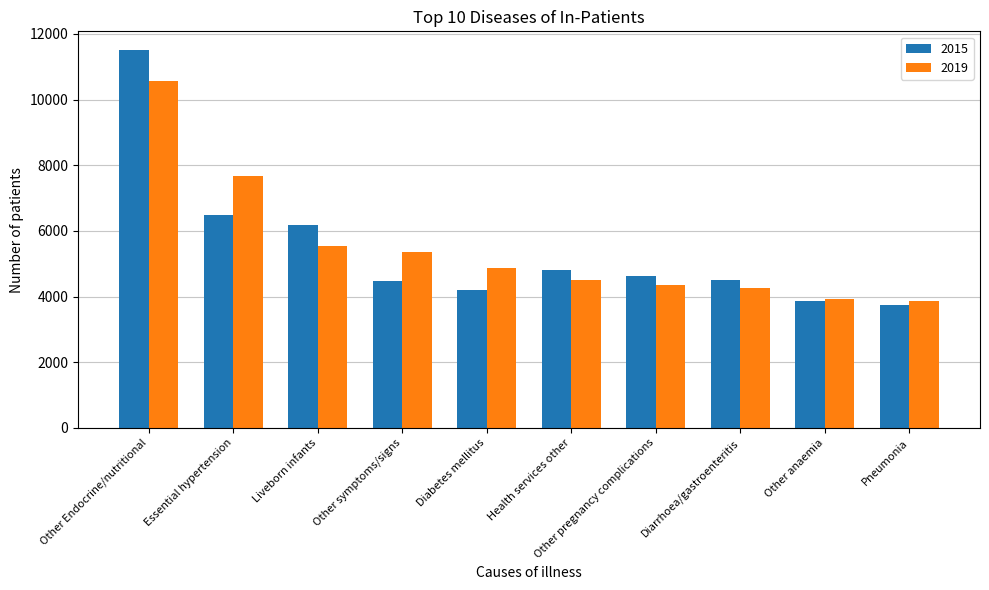

At which label is 2015 closest to 7619?

Essential hypertension